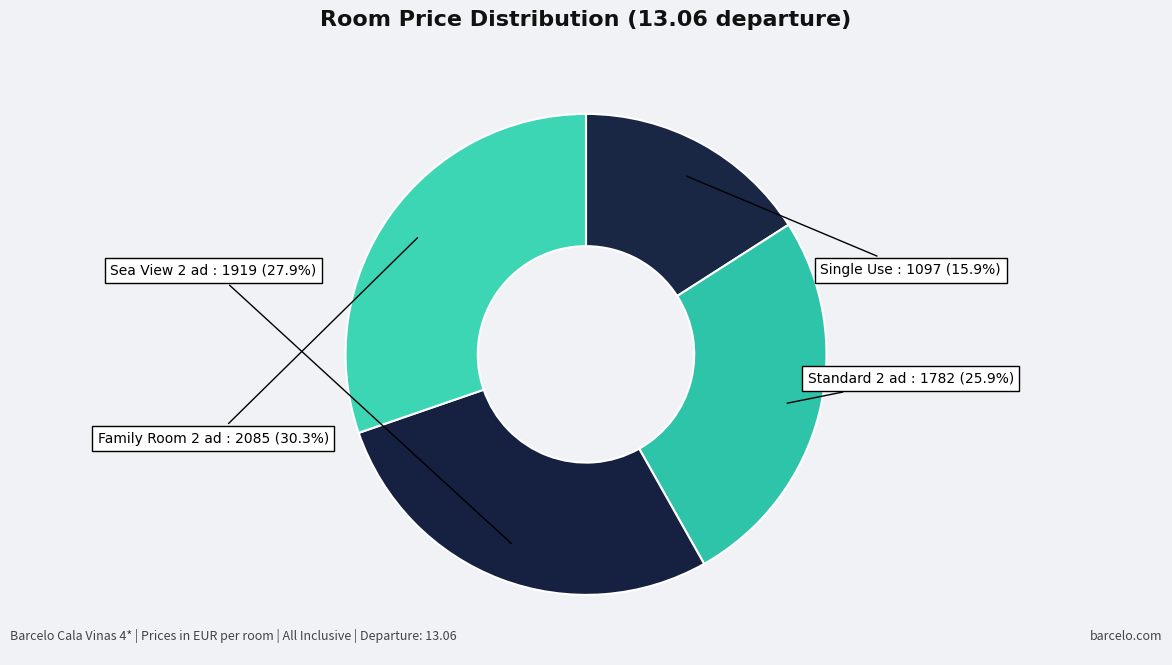

How many segments does this pie chart have?

4